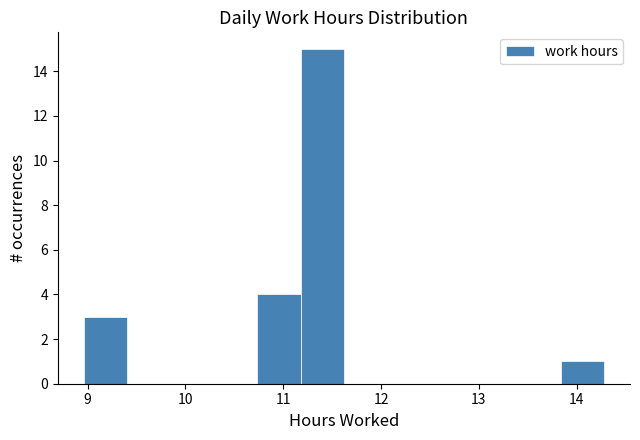

Reading left to right, list every bar in this chart as the range it spans on the x-axis followed by its height. Neither the bar edges nor the heights are printed on the chart, so give them approximately, as read against the axes.

9.0 to 9.4: 3
9.4 to 9.8: 0
9.8 to 10.3: 0
10.3 to 10.7: 0
10.7 to 11.2: 4
11.2 to 11.6: 15
11.6 to 12.1: 0
12.1 to 12.5: 0
12.5 to 13.0: 0
13.0 to 13.4: 0
13.4 to 13.8: 0
13.8 to 14.3: 1